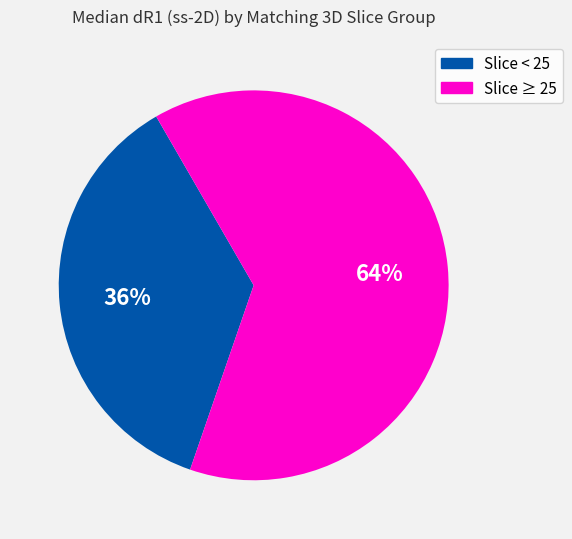

Is there a majority slice in this chart?

Yes